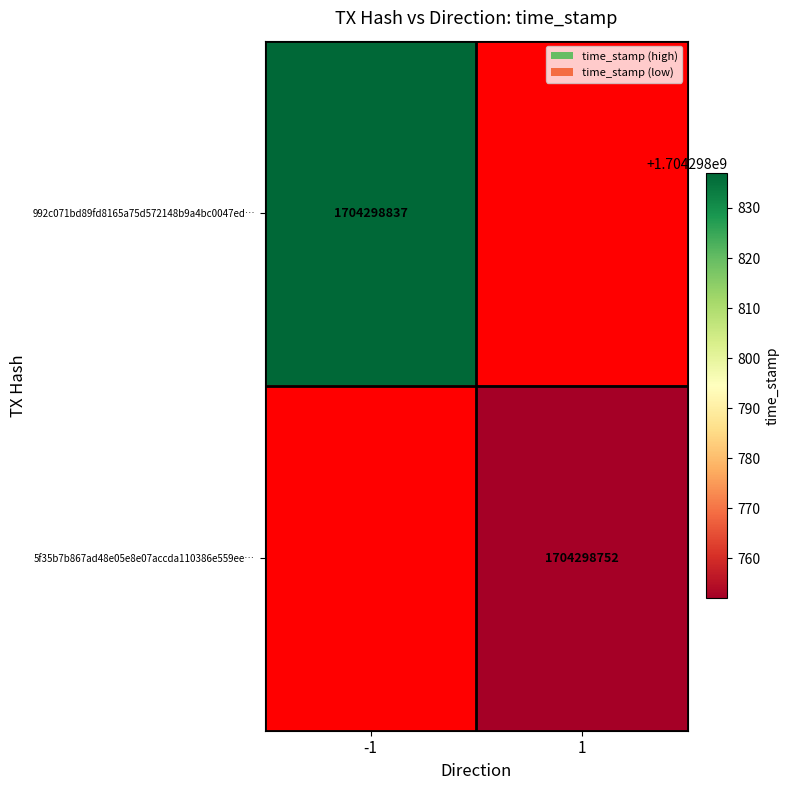

List the labels in order of 5f35b7b867ad48e05e8e07accda110386e559ee value, largest first.

1, -1